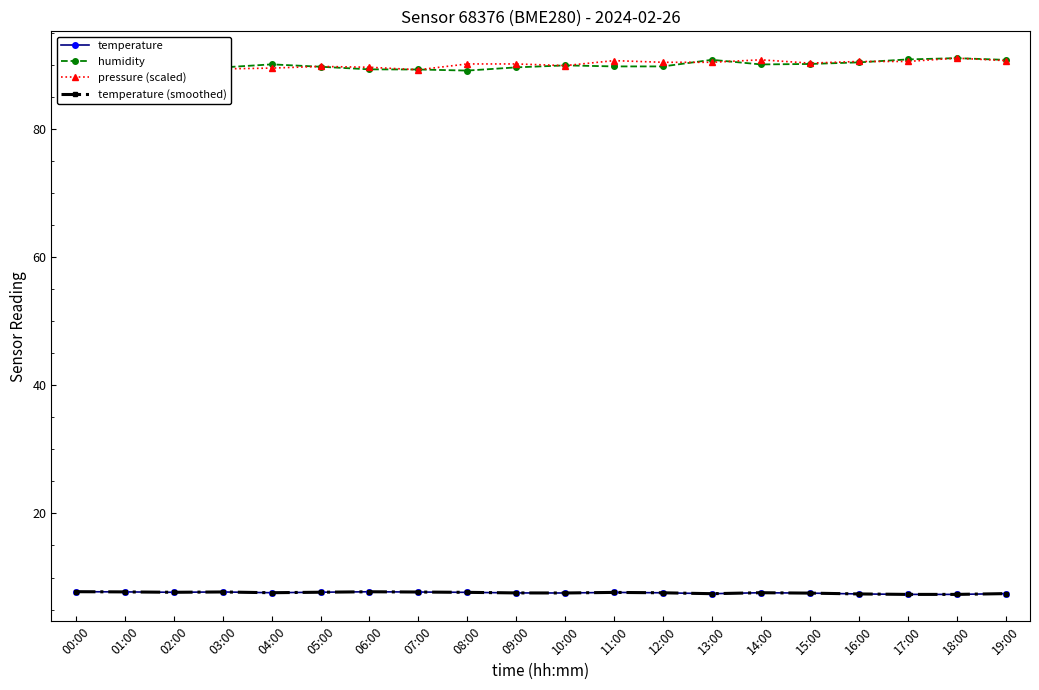

The pressure (scaled) series shows 89.4 at 03:00. True or false?

True